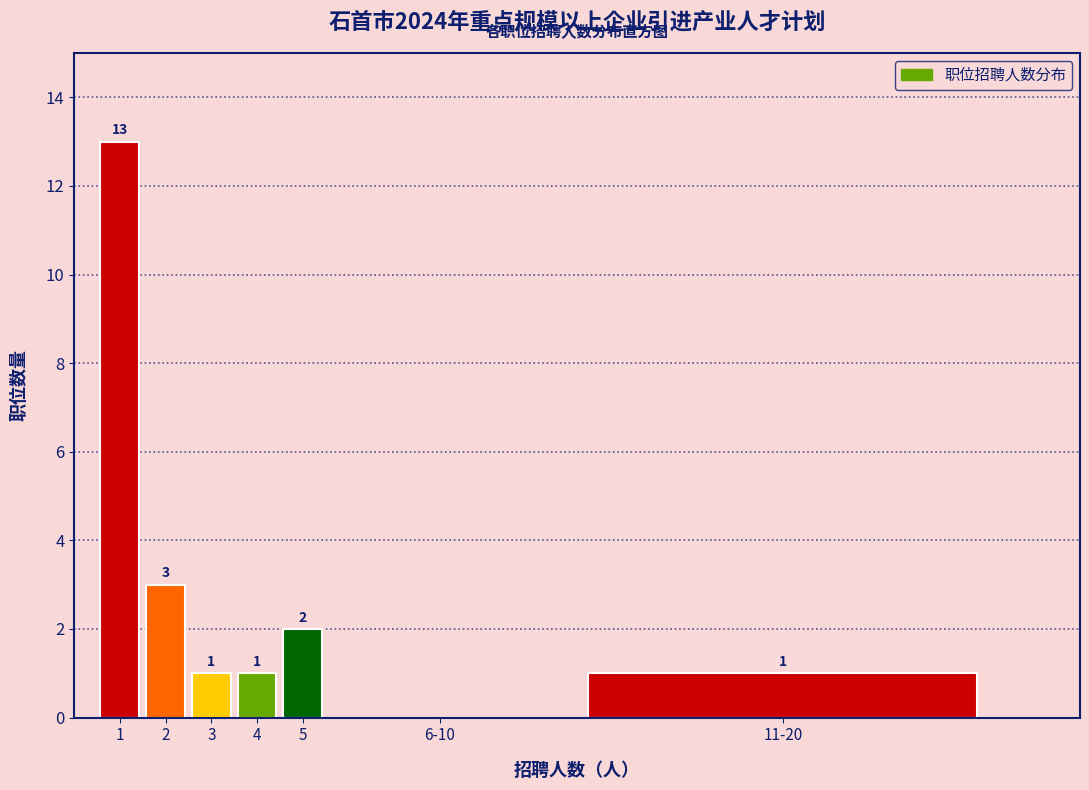

Reading left to right, transcribe all the data shown in this chart.

1=13	2=3	3=1	4=1	5=2	6-10=0	11-20=1